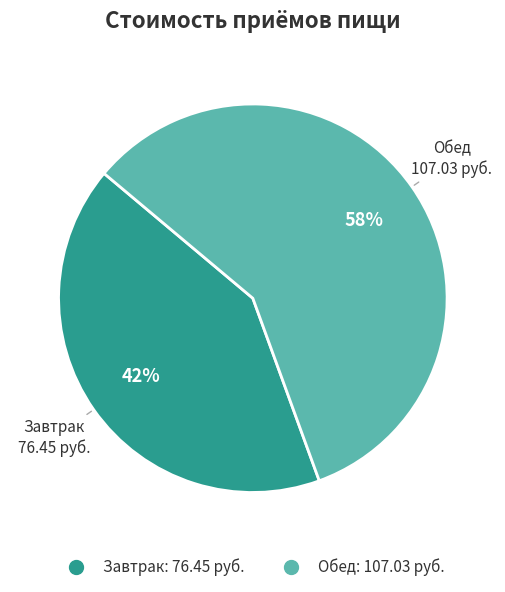

Rank the categories by value from highest to lowest.

Обед, Завтрак